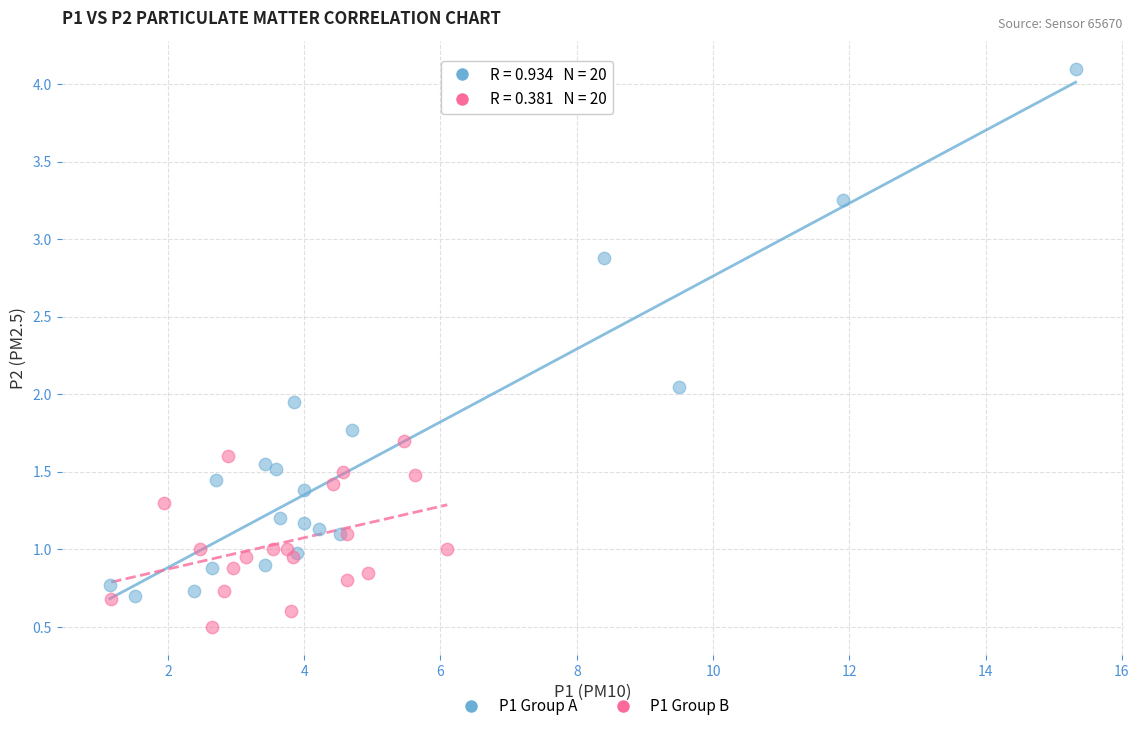

Which series contains the lowest Y value?

P1 Group B